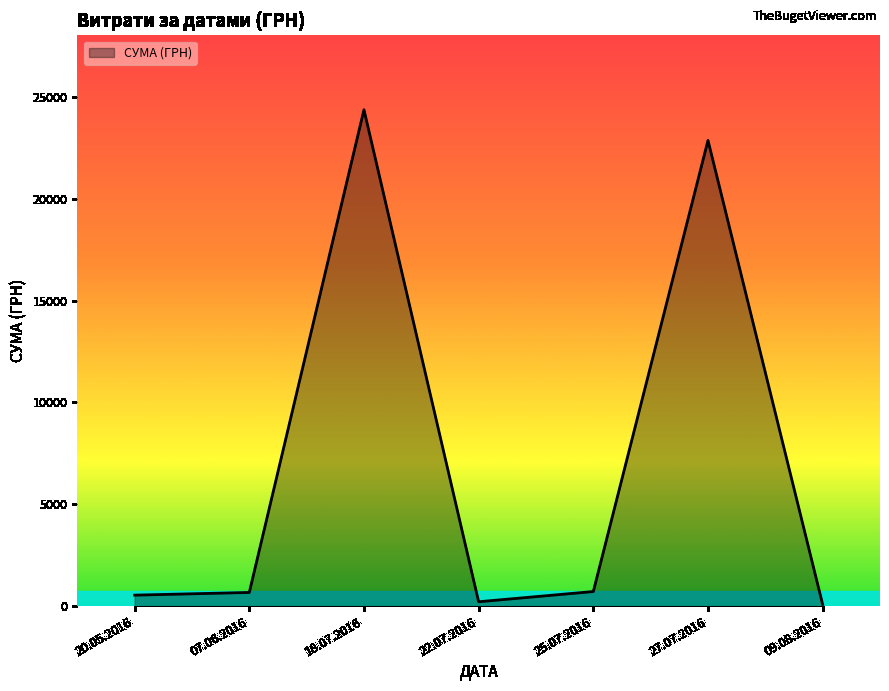

Is it true that the value at 18.07.2016 is 34764.3?

False